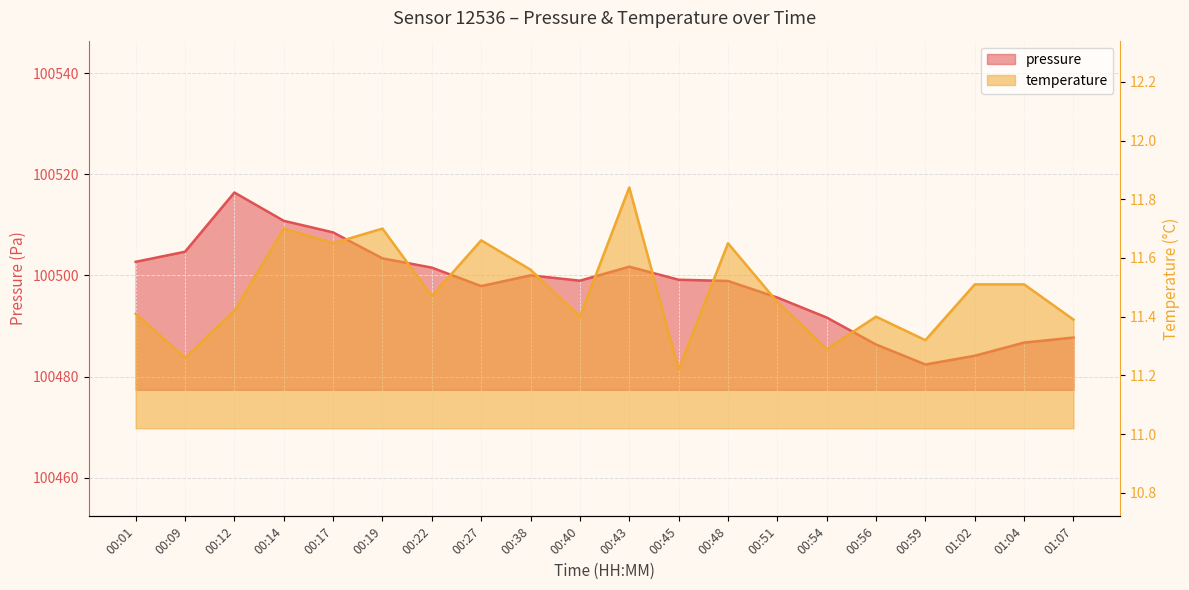

Is the value of temperature at 01:07 greater than the value of pressure at 00:01?

No